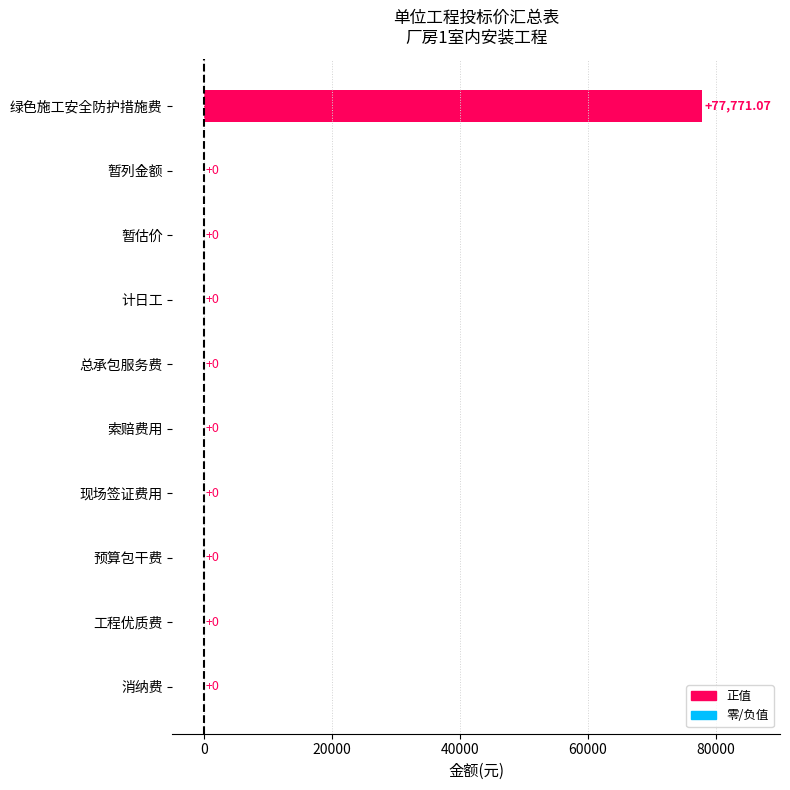

Which label corresponds to the largest value in the chart?

绿色施工安全防护措施费